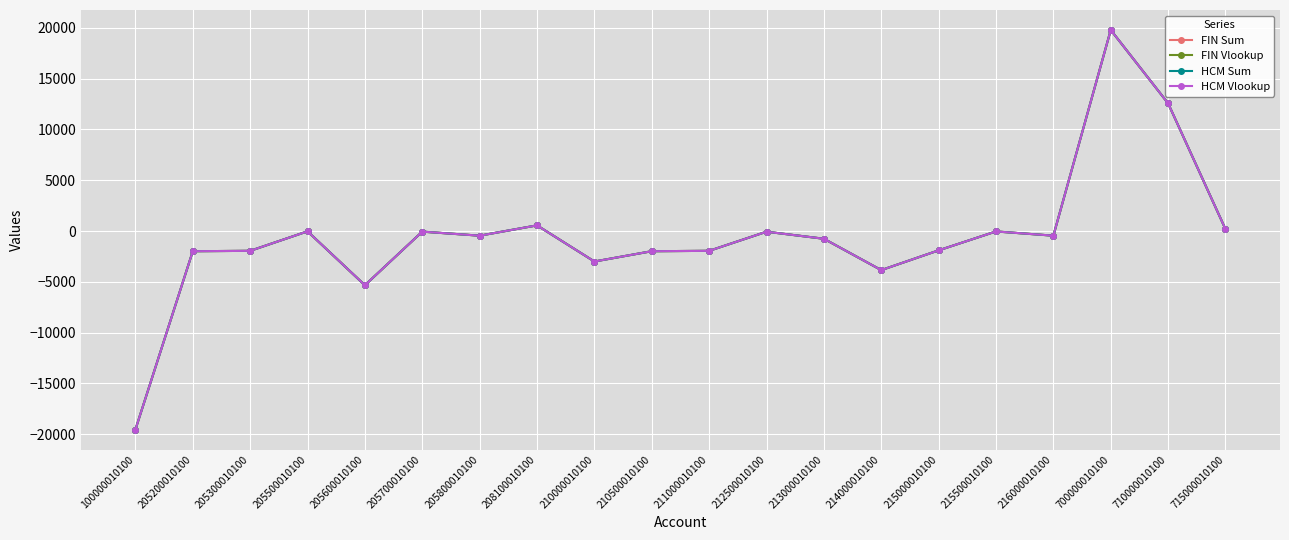

What is the sum of the FIN Vlookup values at 100000010100 and 213000010100?

-20297.3